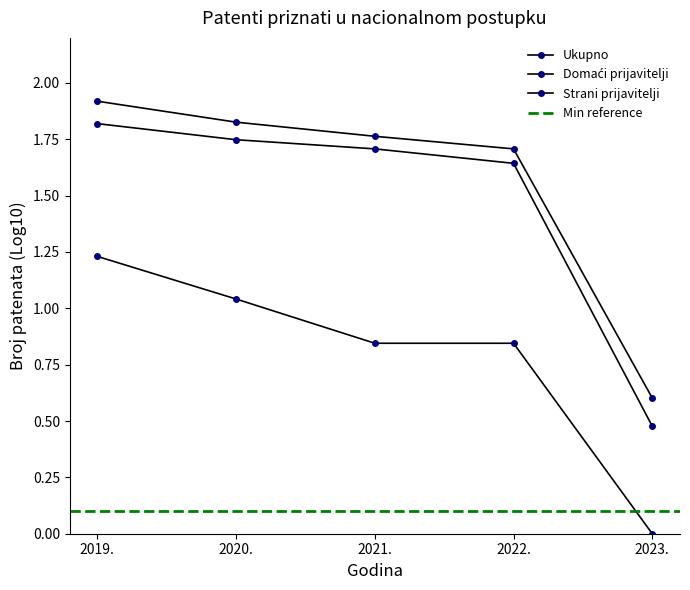

How many positive values does the Strani prijavitelji series have?

4